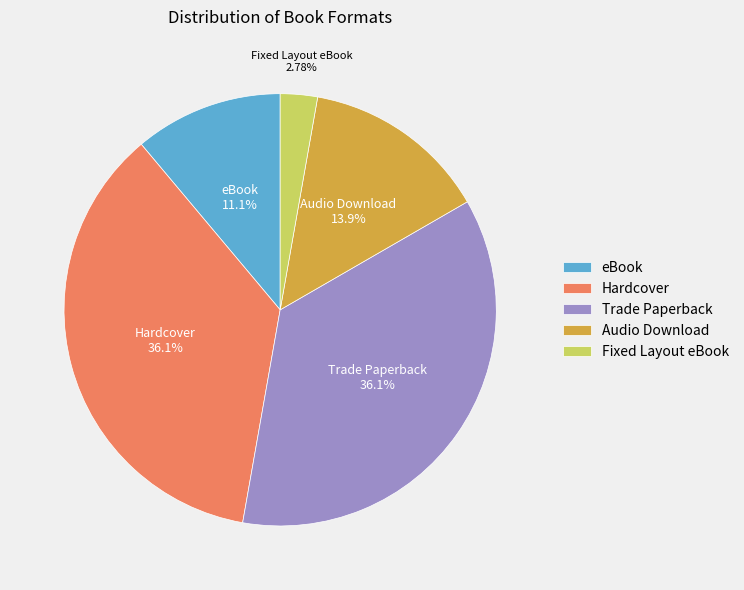

Do Hardcover and Fixed Layout eBook together represent more than half of the pie?

No